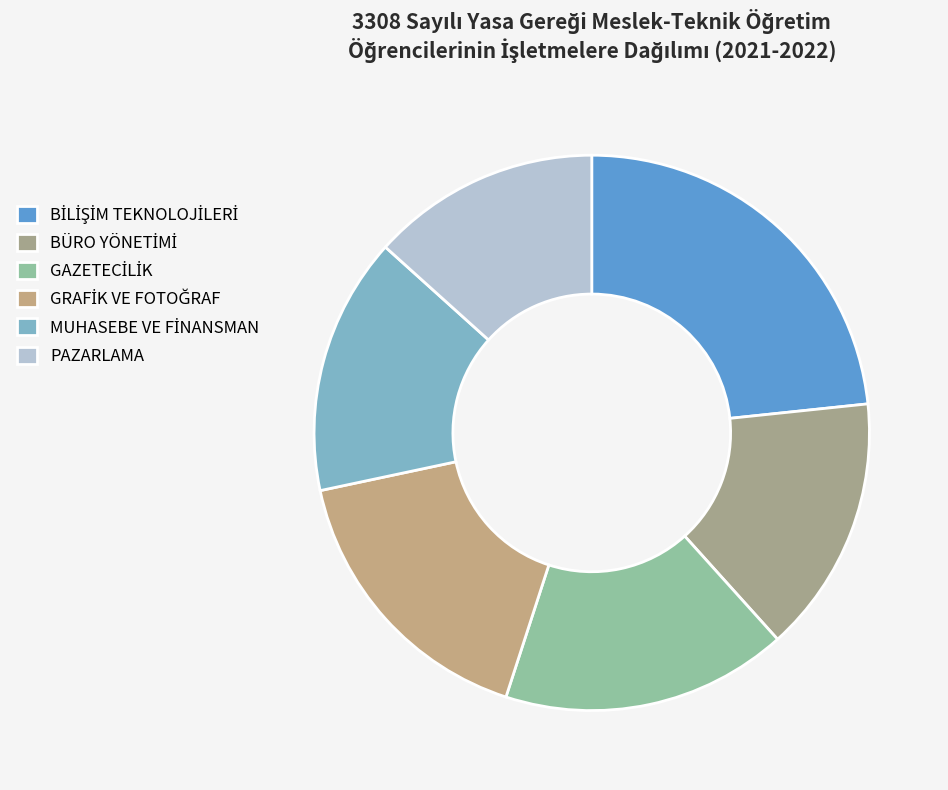

What percentage is NOT represented by PAZARLAMA?

86.7%